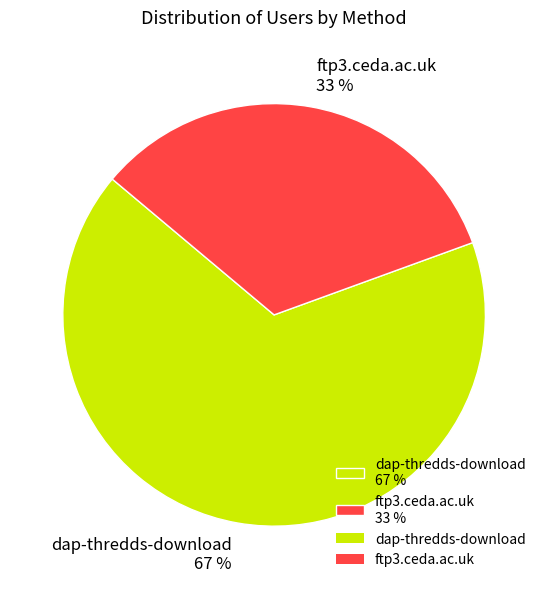

The ftp3.ceda.ac.uk slice represents 47% of the pie. True or false?

False